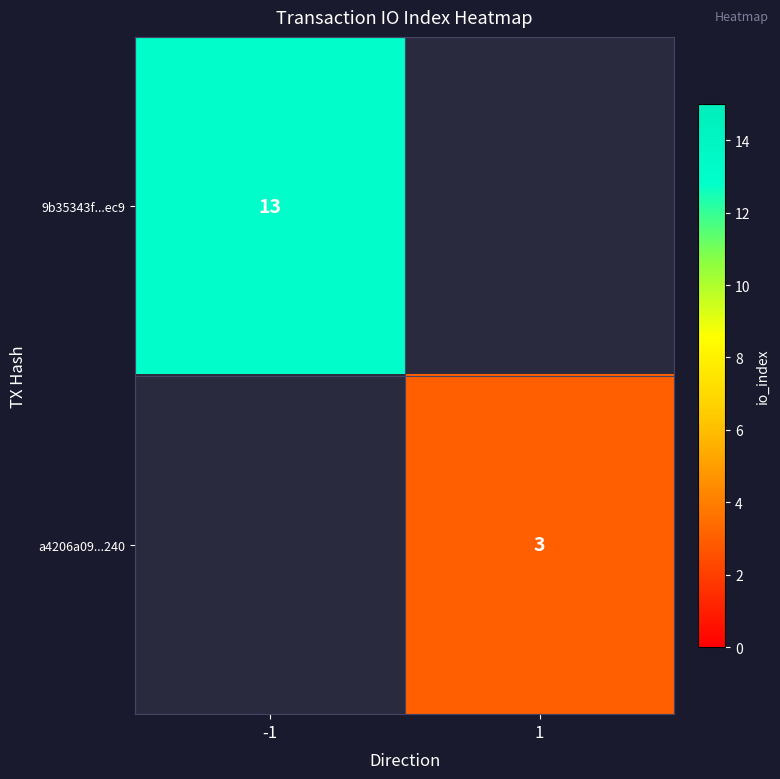

True or false: 9b35343f...ec9 has a value of 13 at -1.

True